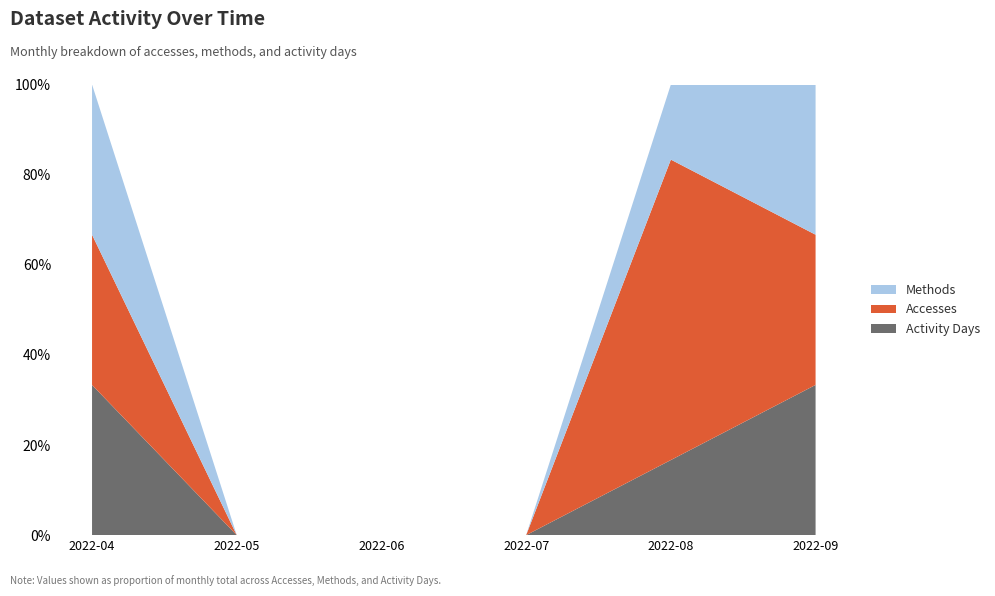

Reading left to right, transcribe all the data shown in this chart.

Activity Days: 2022-04=1	2022-05=0	2022-06=0	2022-07=0	2022-08=1	2022-09=1
Accesses: 2022-04=1	2022-05=0	2022-06=0	2022-07=0	2022-08=4	2022-09=1
Methods: 2022-04=1	2022-05=0	2022-06=0	2022-07=0	2022-08=1	2022-09=1